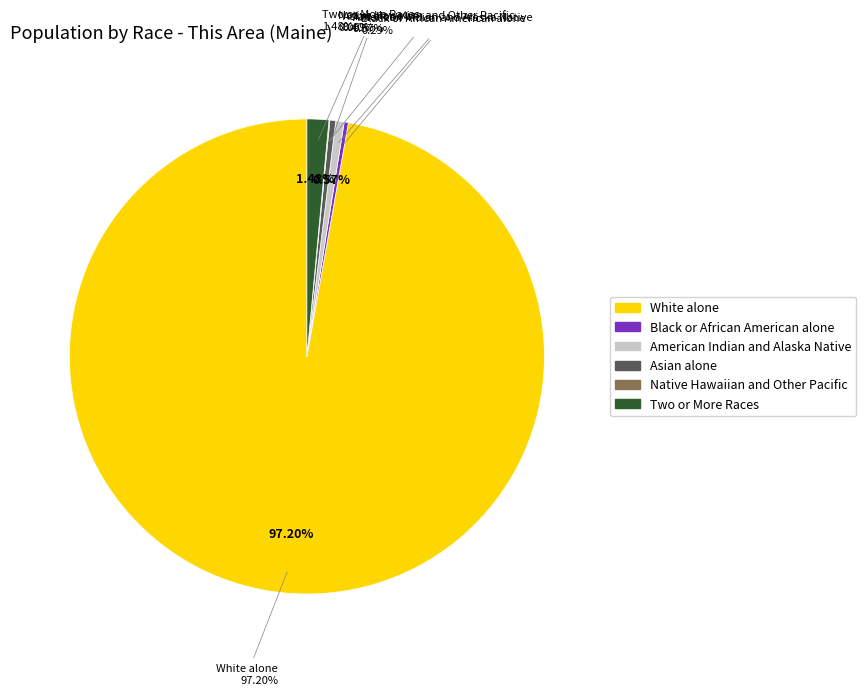

Count the number of slices in the pie.

7